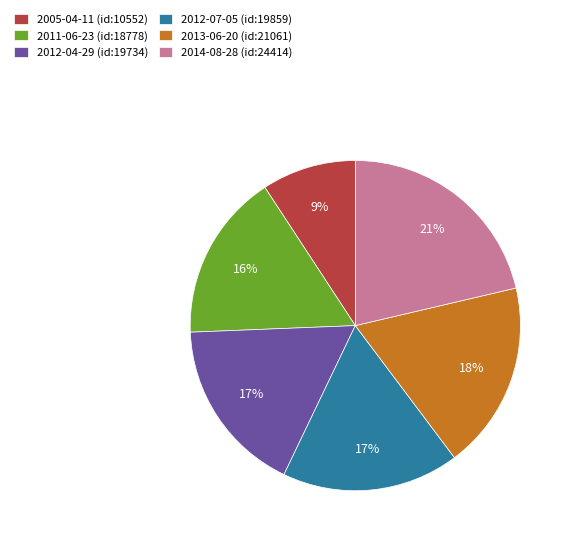

How many segments does this pie chart have?

6